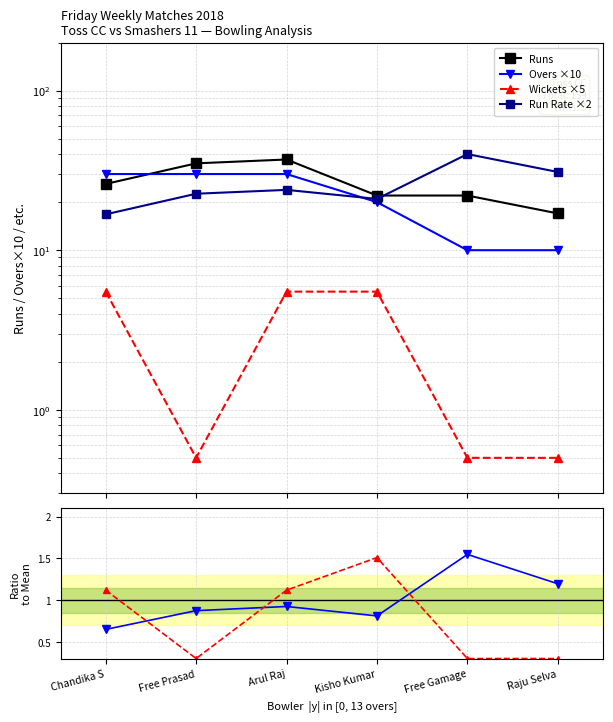

How many interior local valleys does the Run Rate ×2 series have?

1